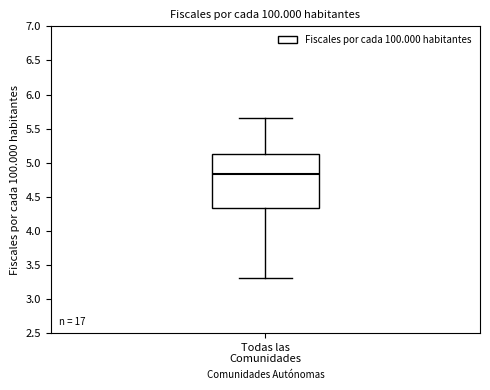

Read this box plot against the y-axis: the position of the median line, the range covered by the box, and the ends of both whiskers. The values are not printed on the chart, so give them approximately, as read against the axis.

median 4.85, box 4.35 to 5.10, whiskers 3.30 to 5.65